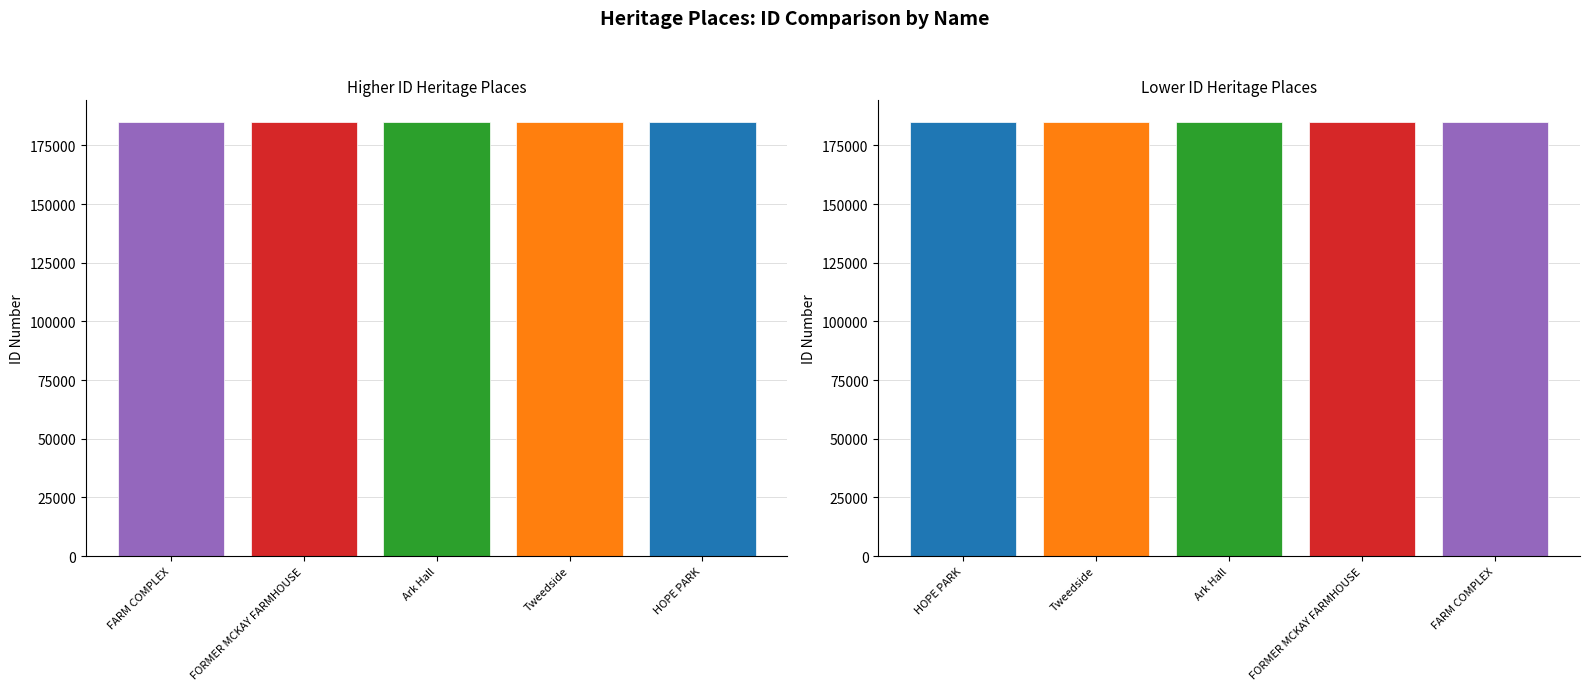

Approximately how many times larger is the value at FARM COMPLEX compared to Tweedside?

1.0